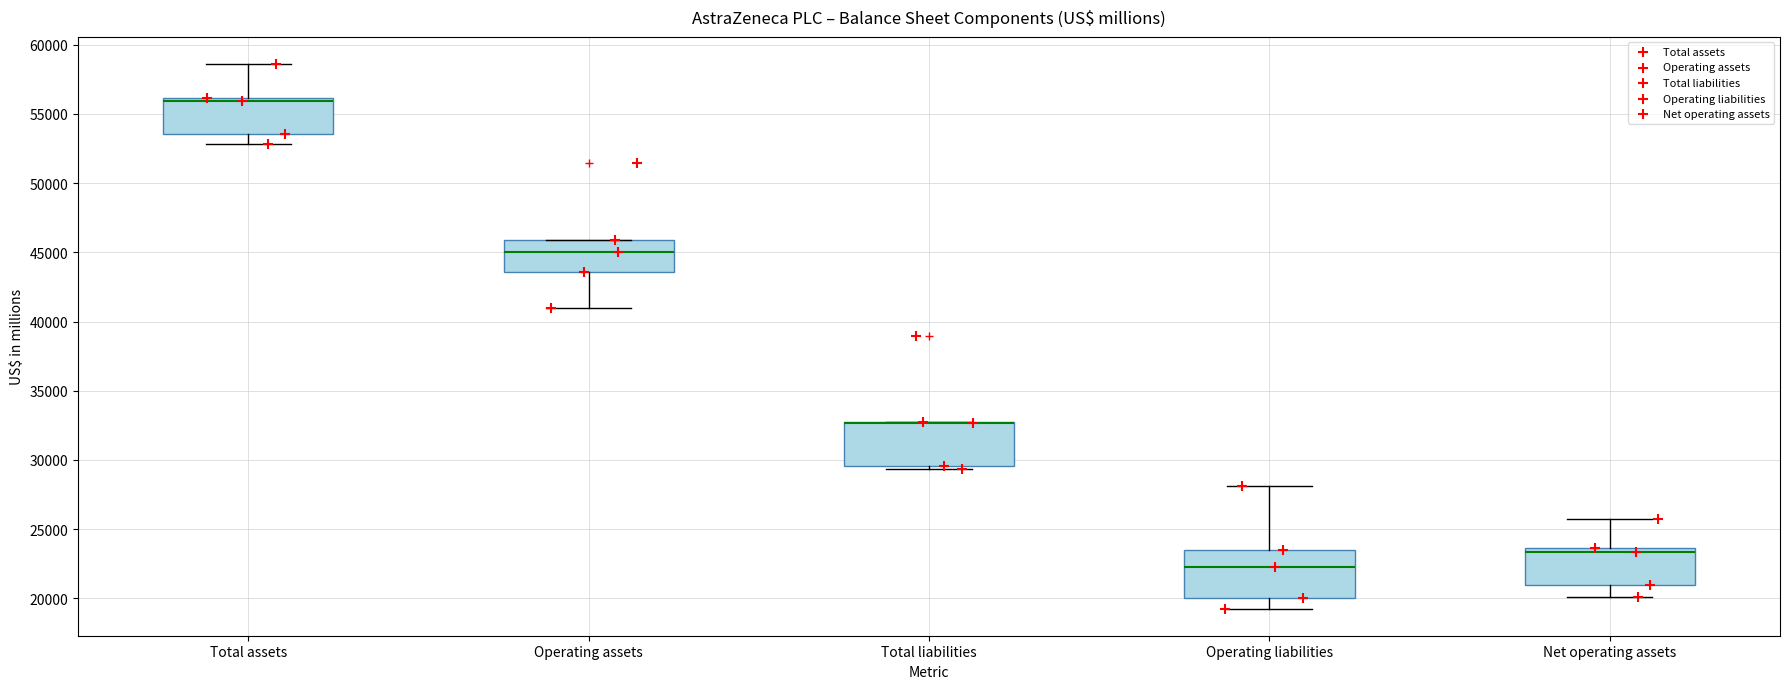

Reading left to right, transcribe this box plot: for each box, give where its median line is, the range the box spans, and where its two whiskers end, as read against the y-axis. The values are not printed on the chart, so give them approximately, as read against the axis.

Total assets: median 56000 (just below the box's upper edge), box 53500 to 56000, whiskers 53000 to 58500
Operating assets: median 45000, box 43500 to 46000, whiskers 41000 to 46000
Total liabilities: median 32500 (drawn on the box's upper edge), box 29500 to 32500, whiskers 29500 (just below the box's lower edge) to 32500
Operating liabilities: median 22500, box 20000 to 23500, whiskers 19500 to 28000
Net operating assets: median 23500 (just below the box's upper edge), box 21000 to 23500, whiskers 20000 to 25500